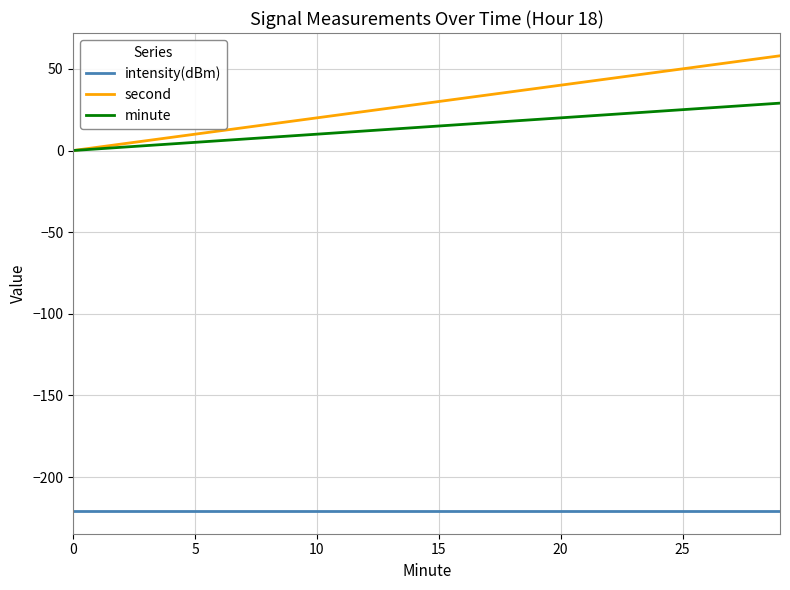

True or false: intensity(dBm) and minute cross at least once.

False